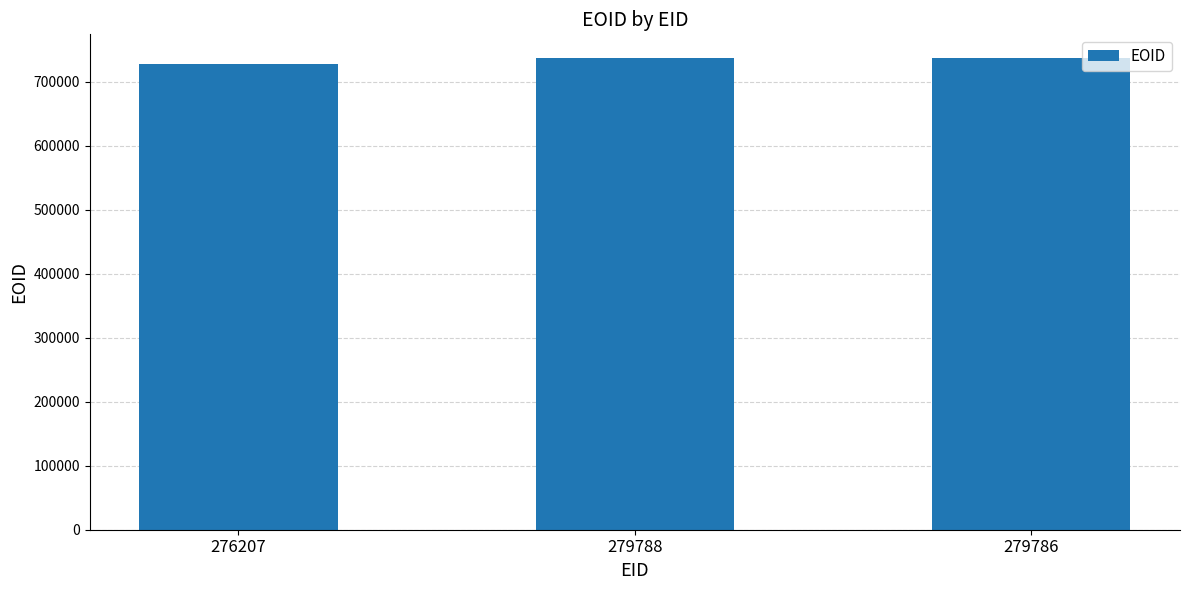

What is the value of the 2nd bar from the left?

737297